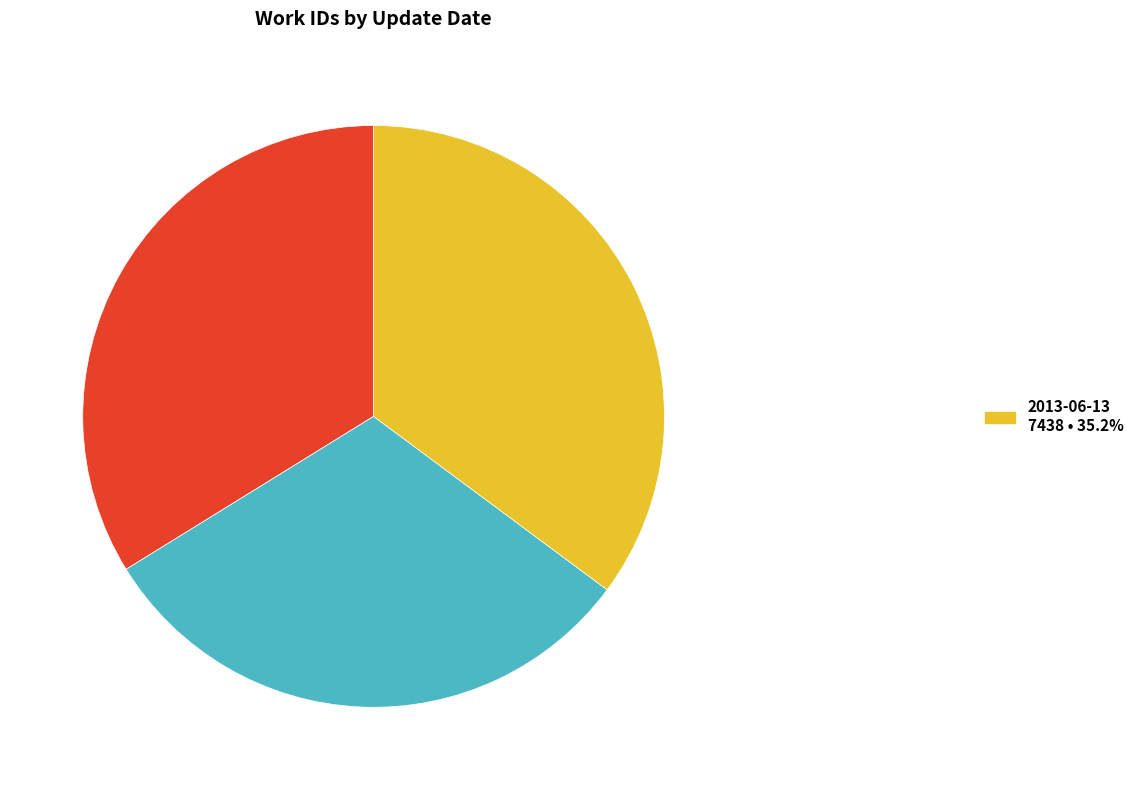

Is there any slice that represents more than half of the pie?

No